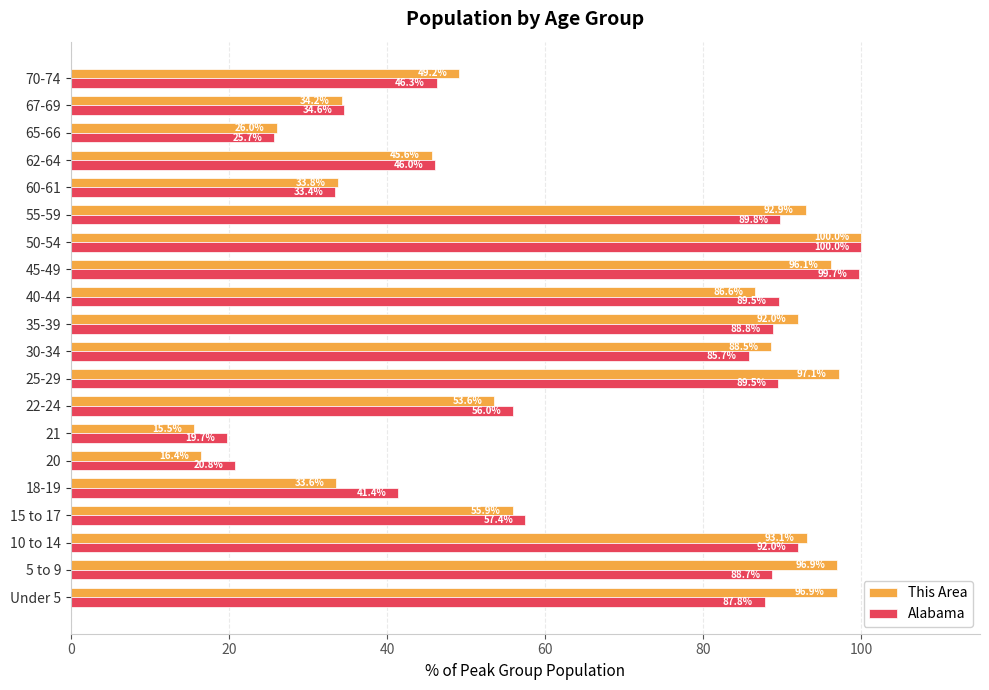

Where is Alabama nearest to the value 59?

15 to 17